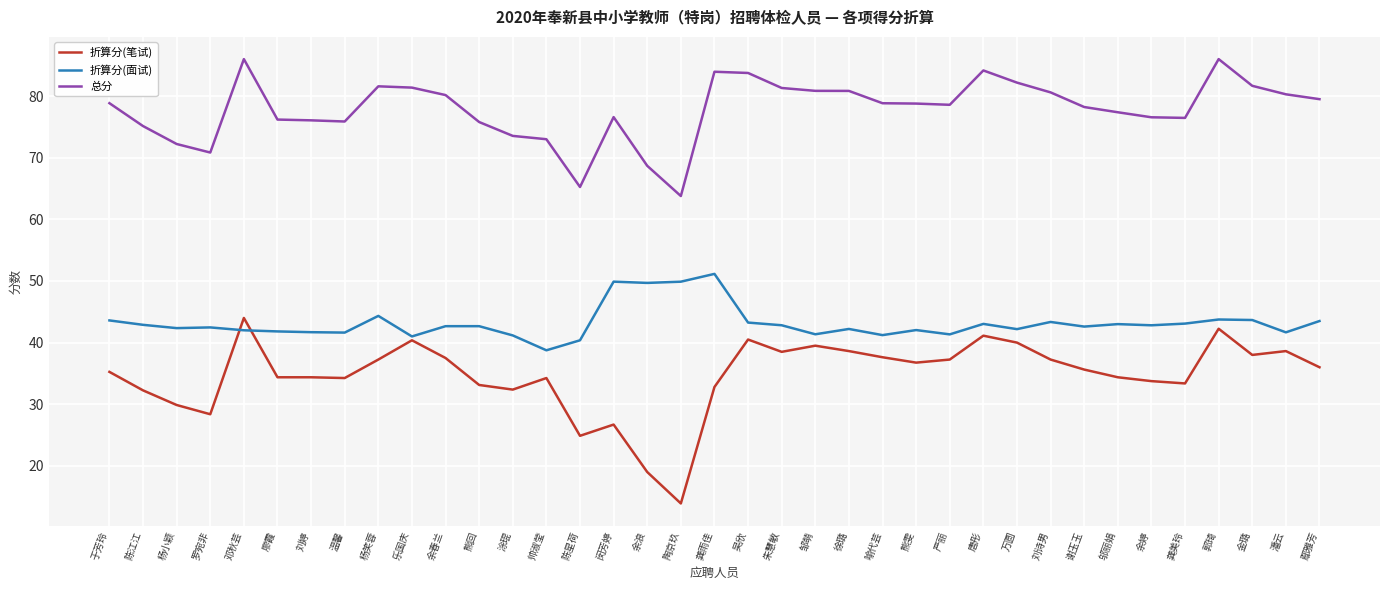

Read the 折算分(笔试) value at 谢玉玉.

35.6